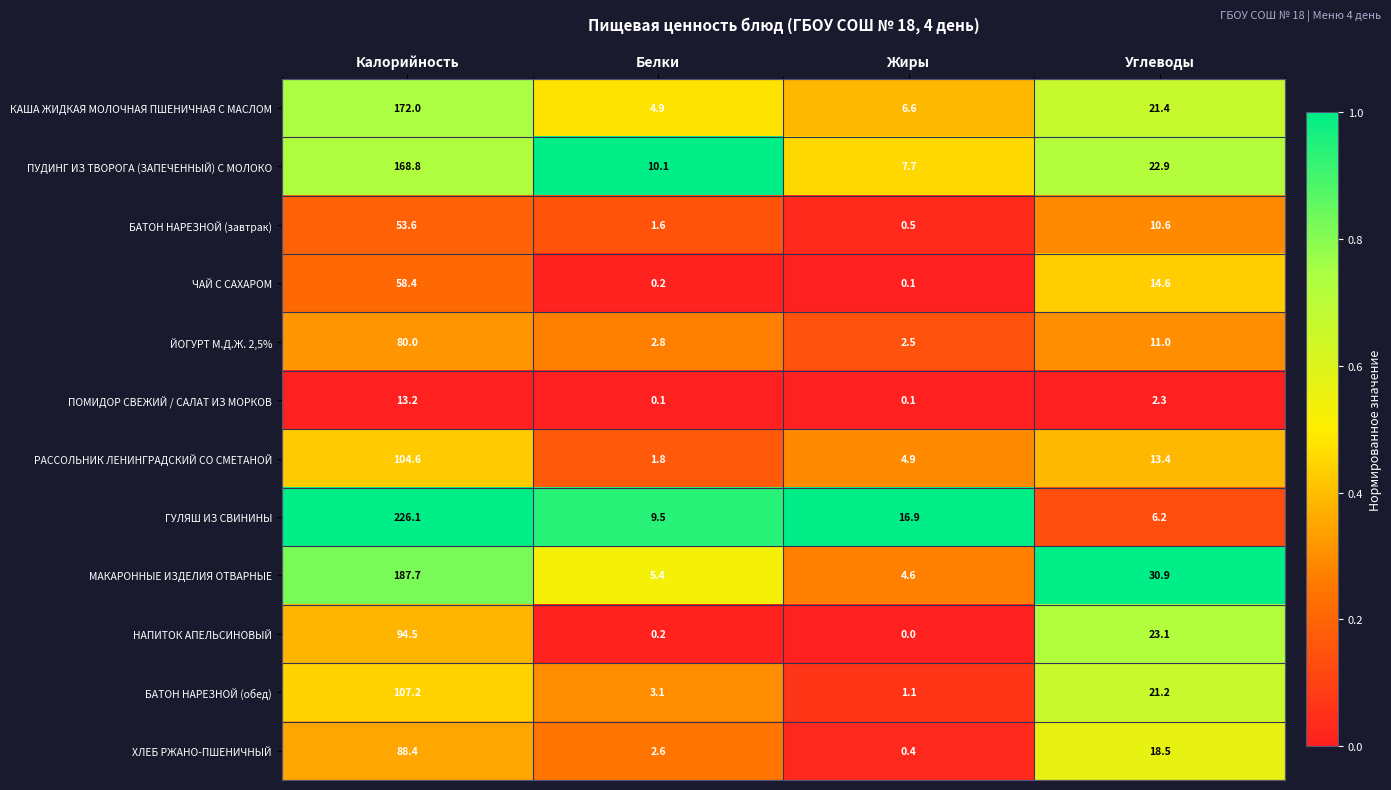

At how many categories does at least one series exceed 0?

4